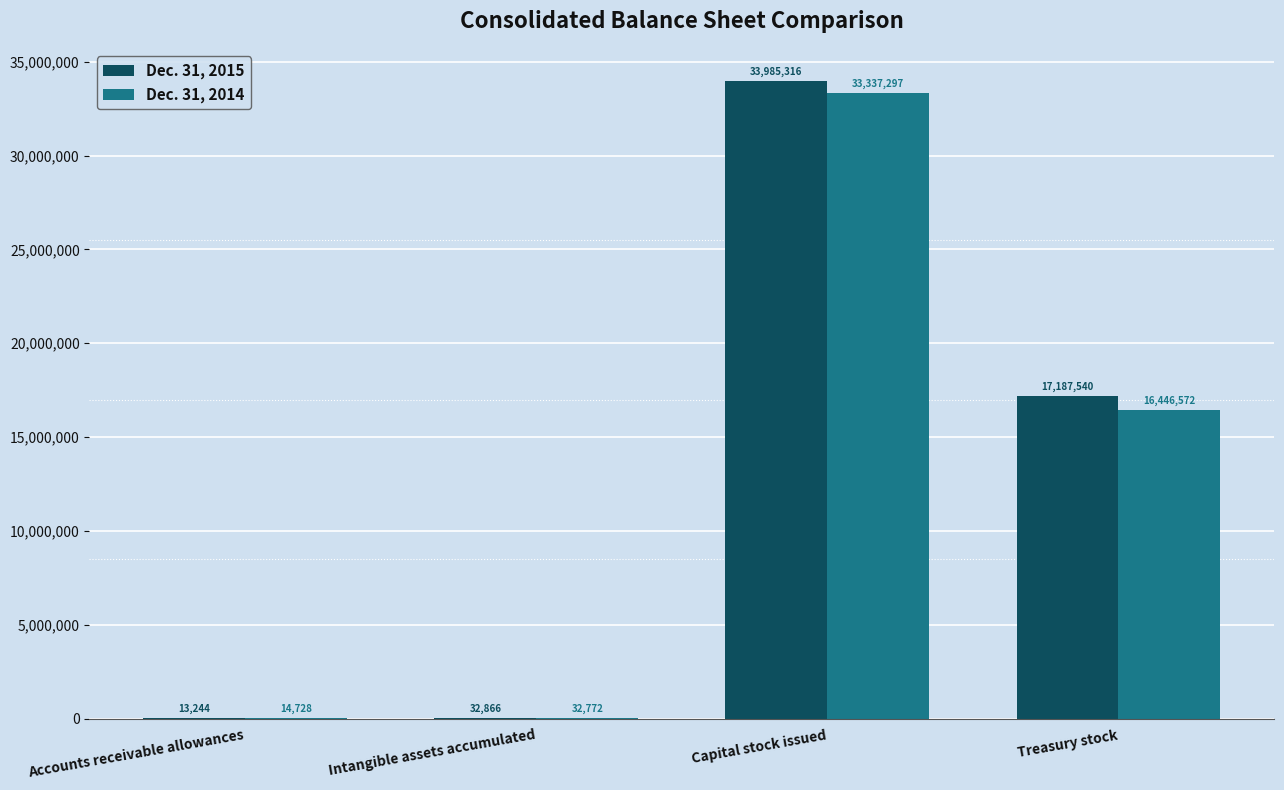

Between Intangible assets accumulated and Capital stock issued, which series saw the biggest shift?

Dec. 31, 2015